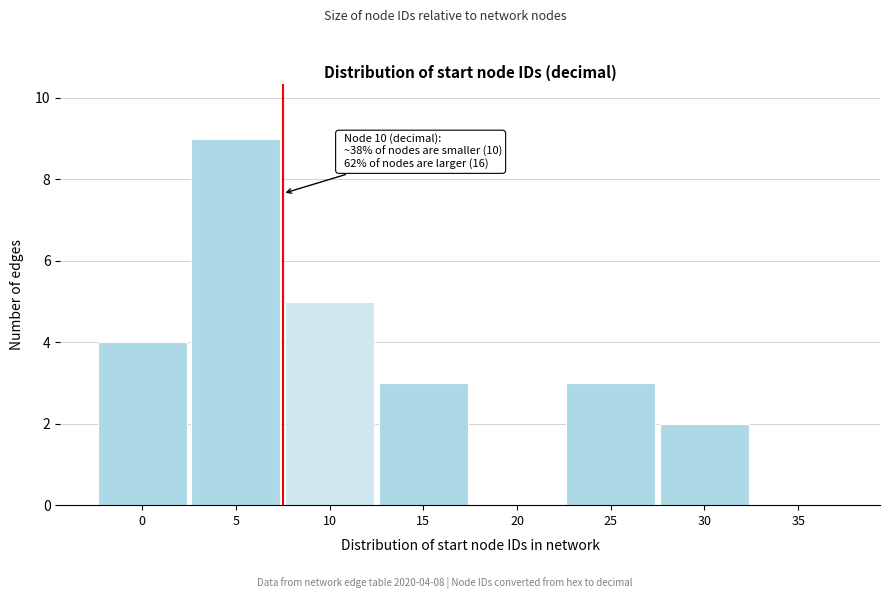

Reading left to right, transcribe all the data shown in this chart.

0=4	5=9	10=5	15=3	20=0	25=3	30=2	35=0